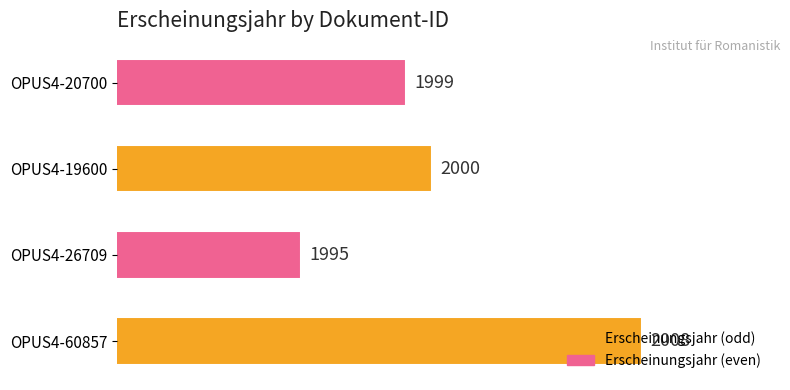

Which label corresponds to the smallest value in the chart?

OPUS4-26709